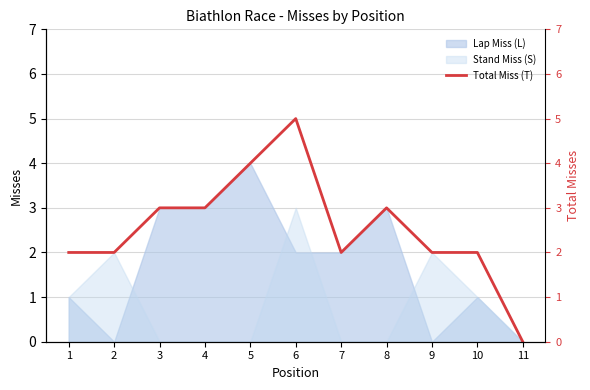

Count the values in the range 2 to 3.

8